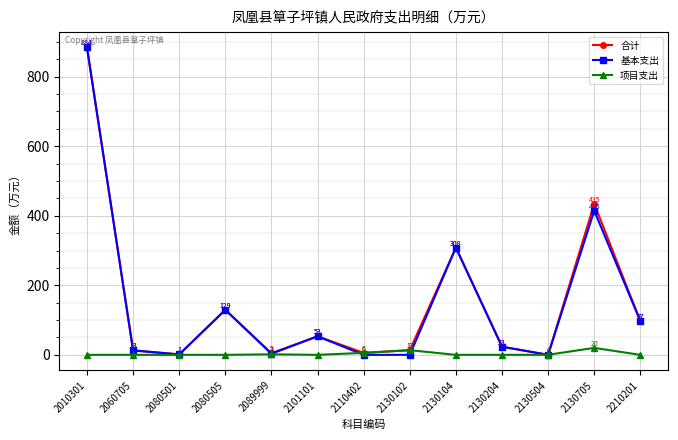

What is the maximum value for 基本支出?

883.9